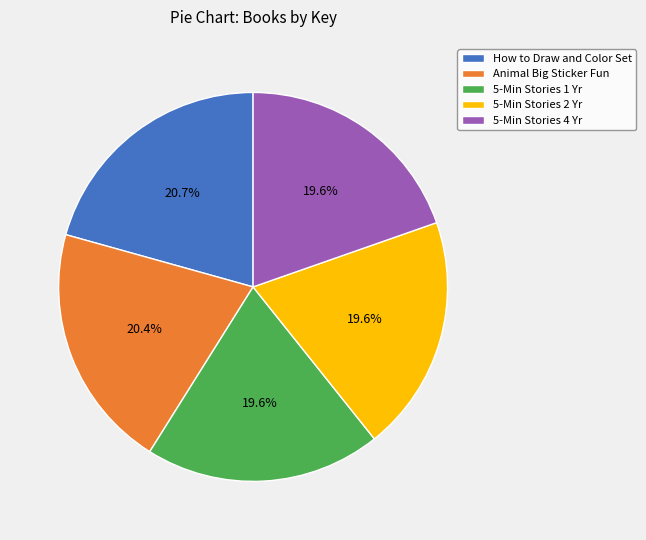

What portion of the pie excludes How to Draw and Color Set?

79.3%